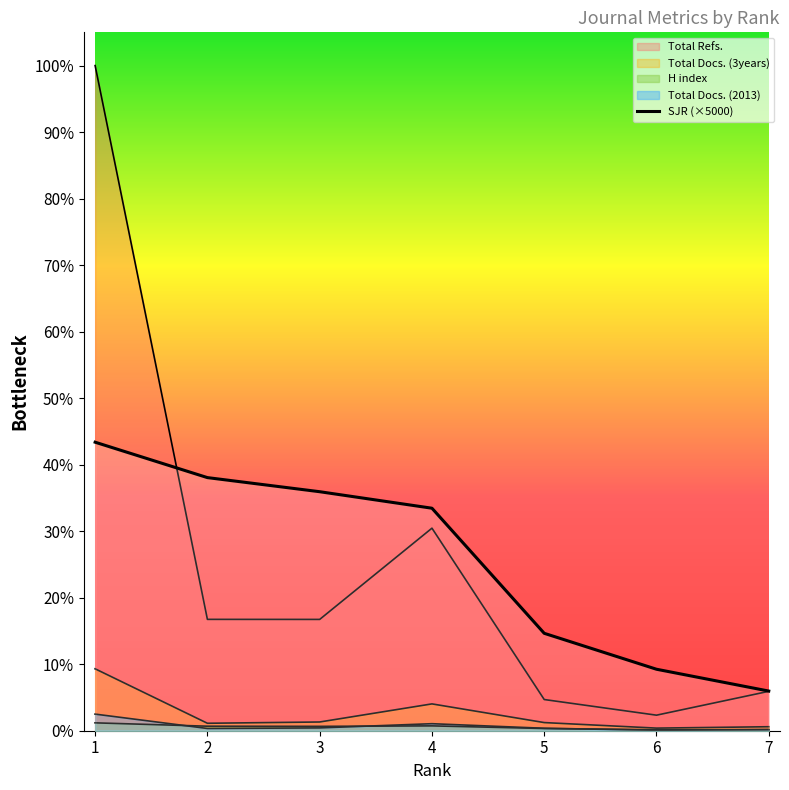

In H index, how many points are higher than both neighbors (excluding endpoints)?

1